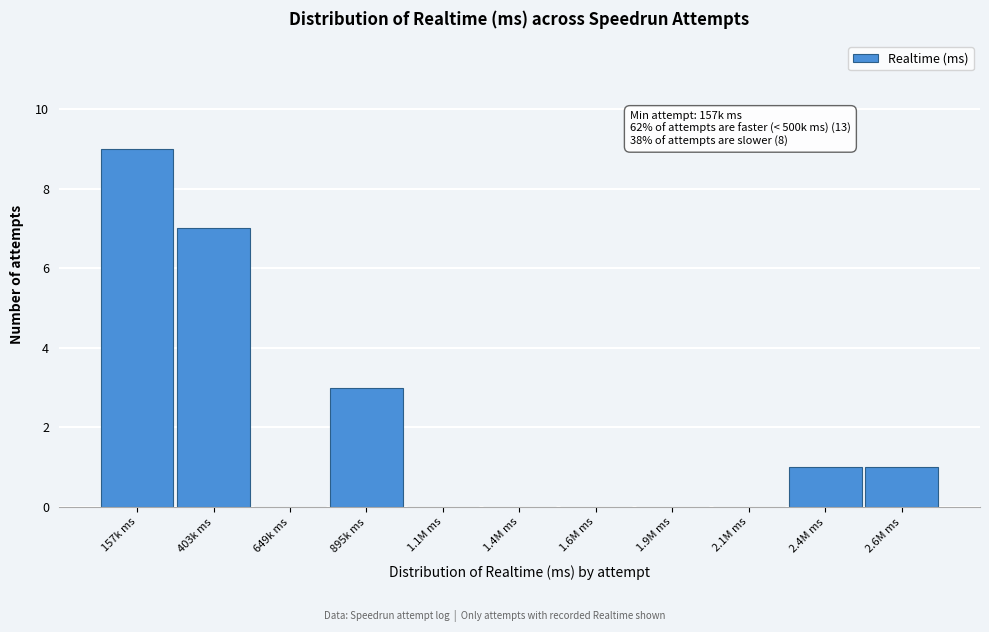

Reading left to right, what are all the values shown in this chart?

157k ms=9	403k ms=7	649k ms=0	895k ms=3	1.1M ms=0	1.4M ms=0	1.6M ms=0	1.9M ms=0	2.1M ms=0	2.4M ms=1	2.6M ms=1